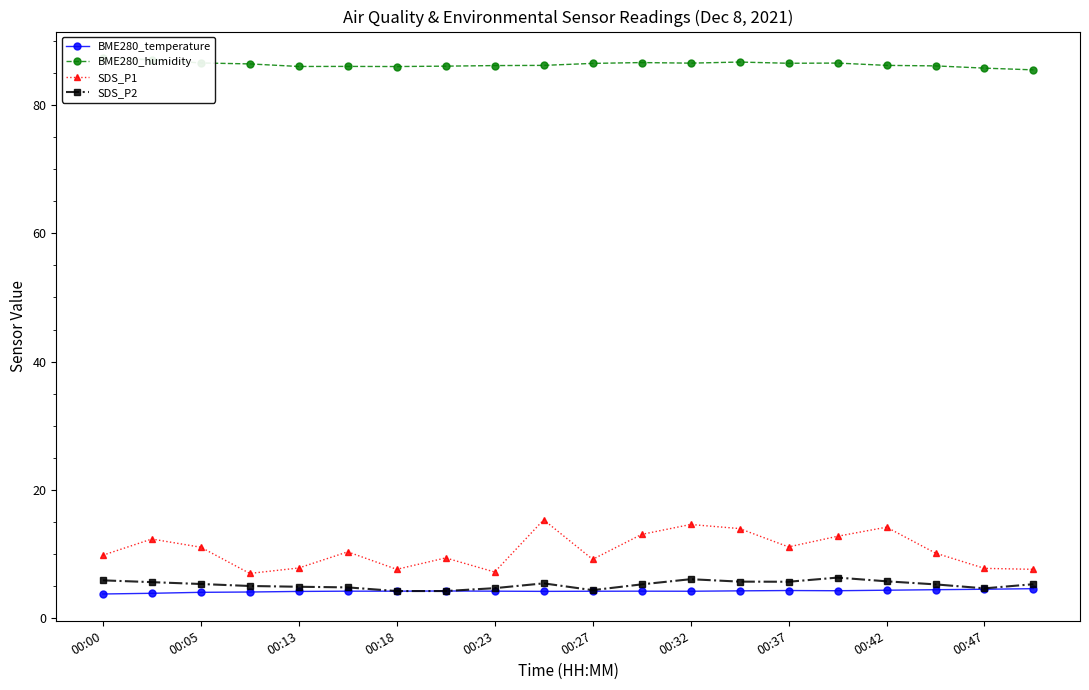

Is the value of BME280_temperature at 00:00 greater than the value of SDS_P1 at 00:27?

No